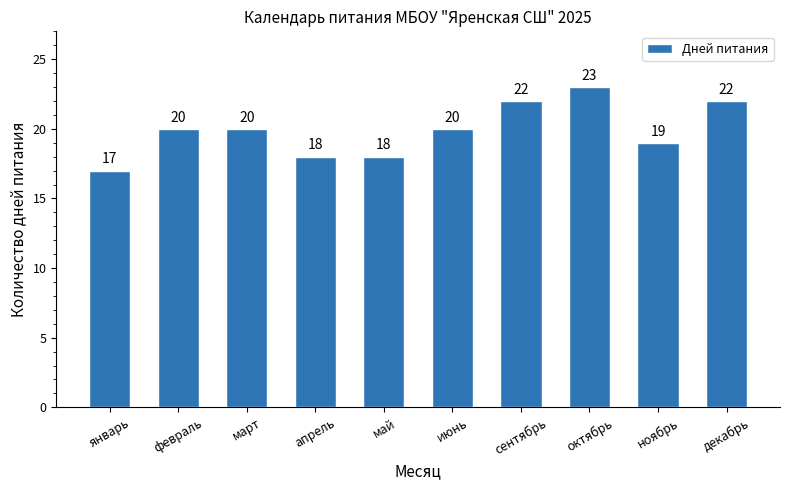

Read the value at июнь.

20